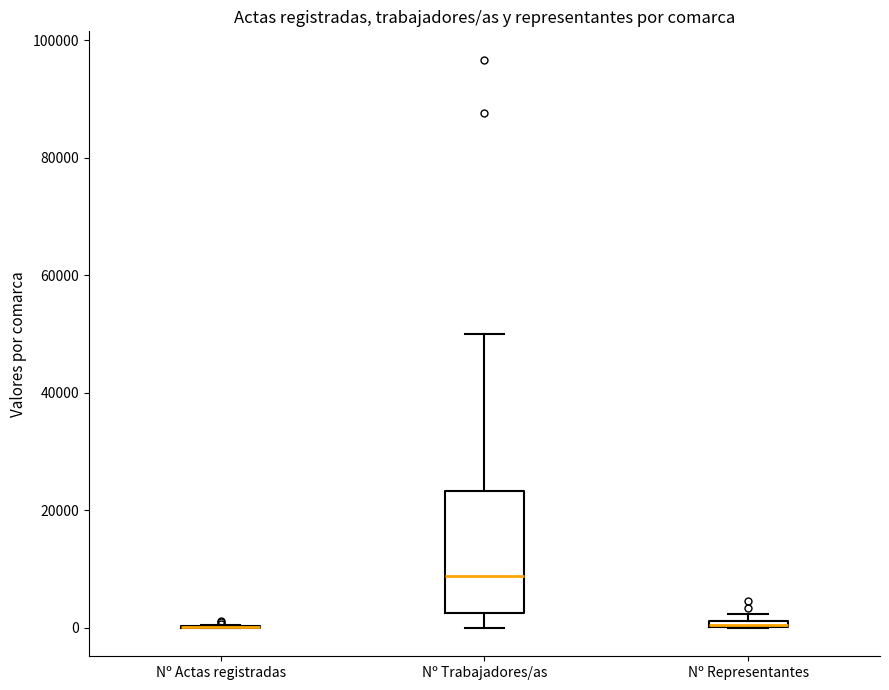

Where is the upper edge of the box for Nº Representantes on the y-axis? The values are not printed on the chart, so give them approximately, as read against the axis.

2000